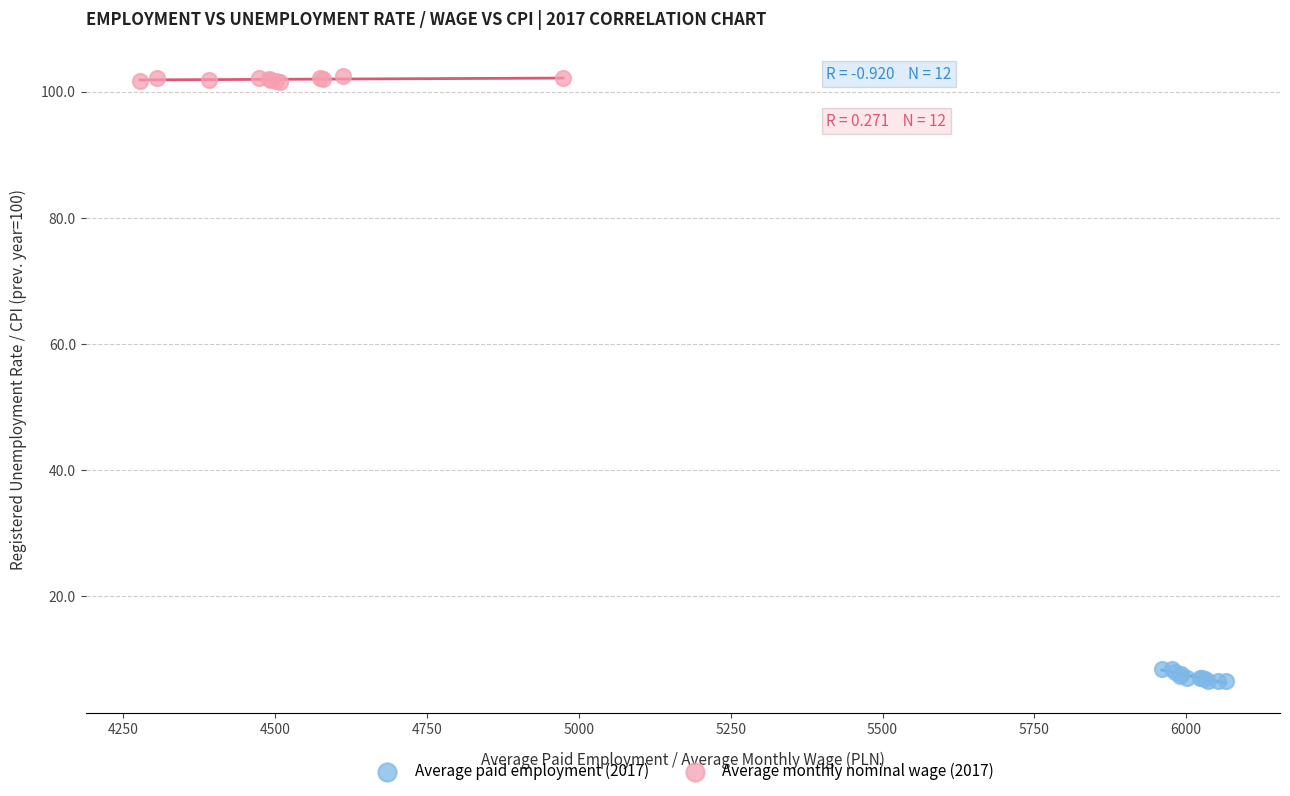

Which series contains the lowest Y value?

Average paid employment (2017)